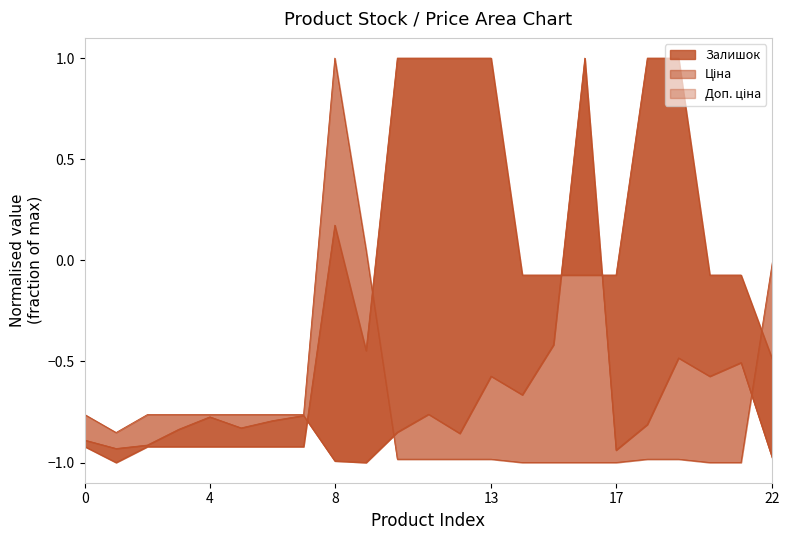

Count the number of categories in the chart.

23